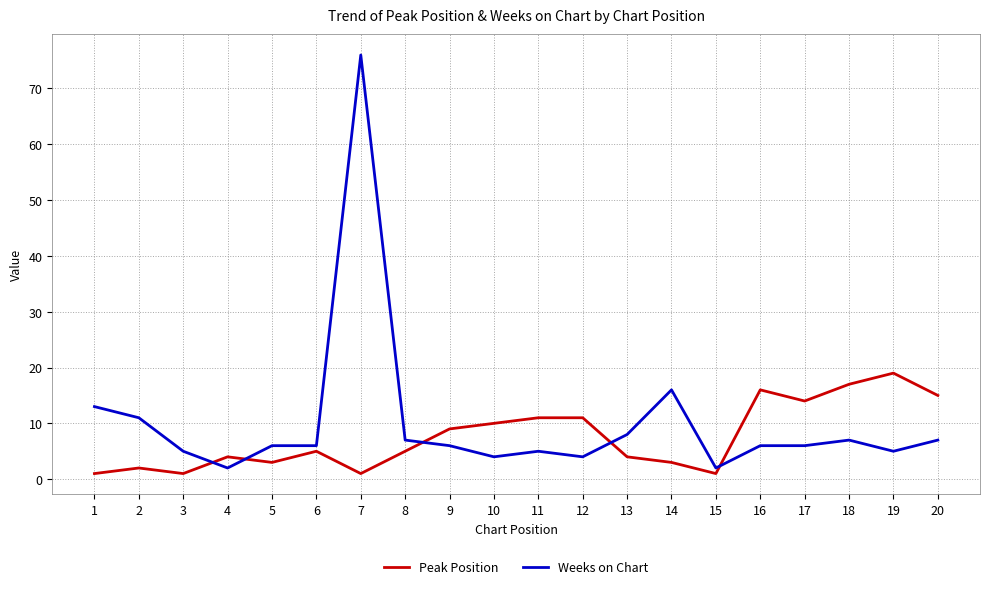

True or false: Weeks on Chart has a value of 5 at 3.

True